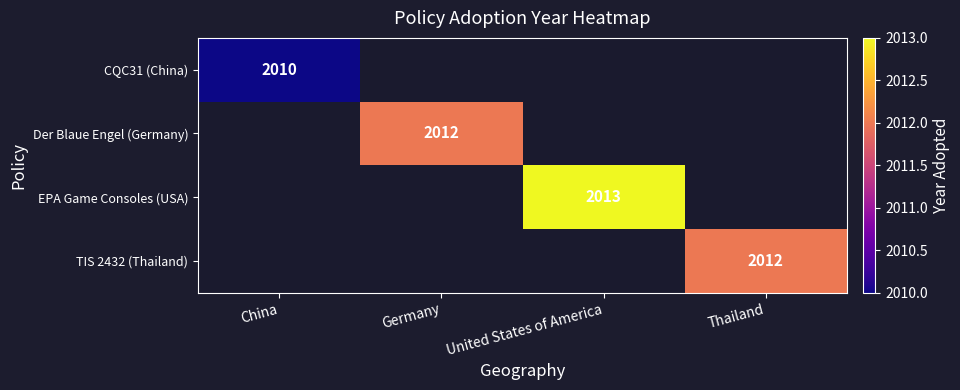

What is the minimum value shown in the chart?

2010.0